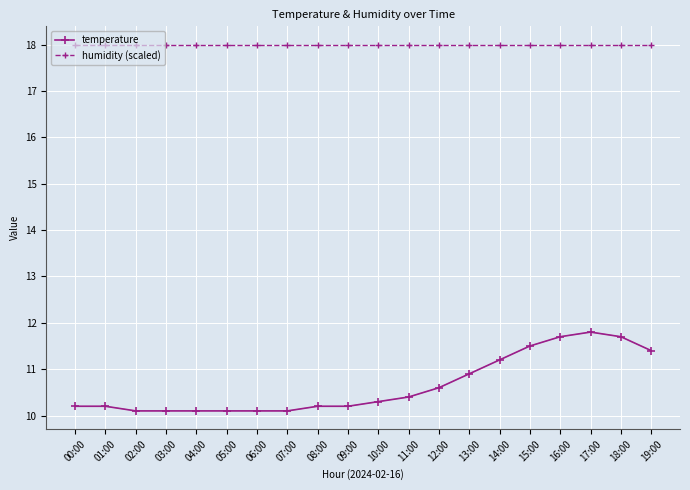

True or false: temperature has a value of 4.2 at 11:00.

False